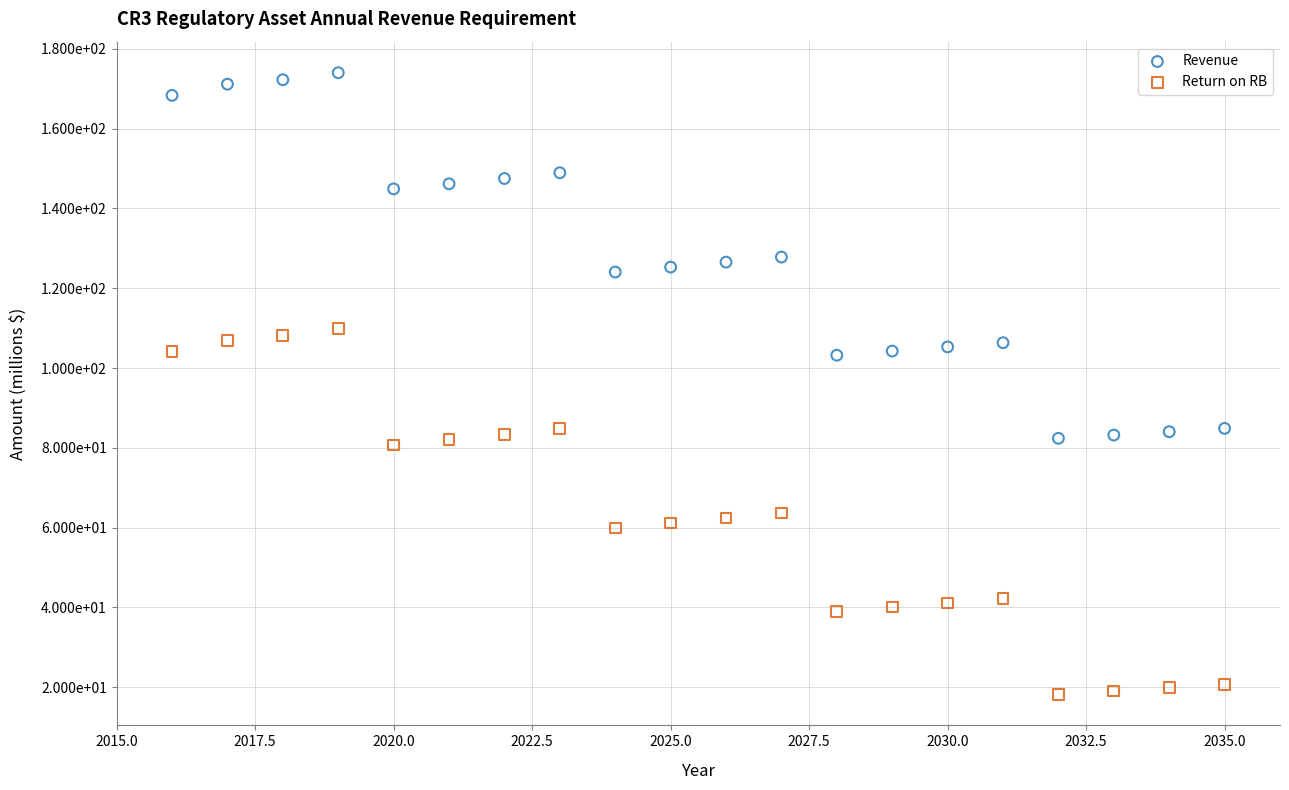

What are all the series names shown in the legend?

Revenue, Return on RB